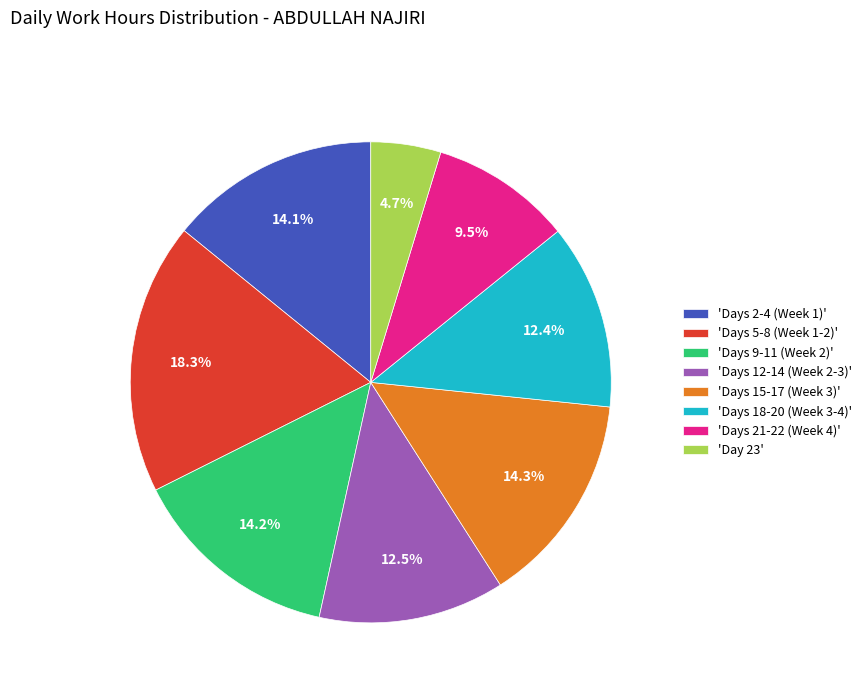

How many segments does this pie chart have?

8